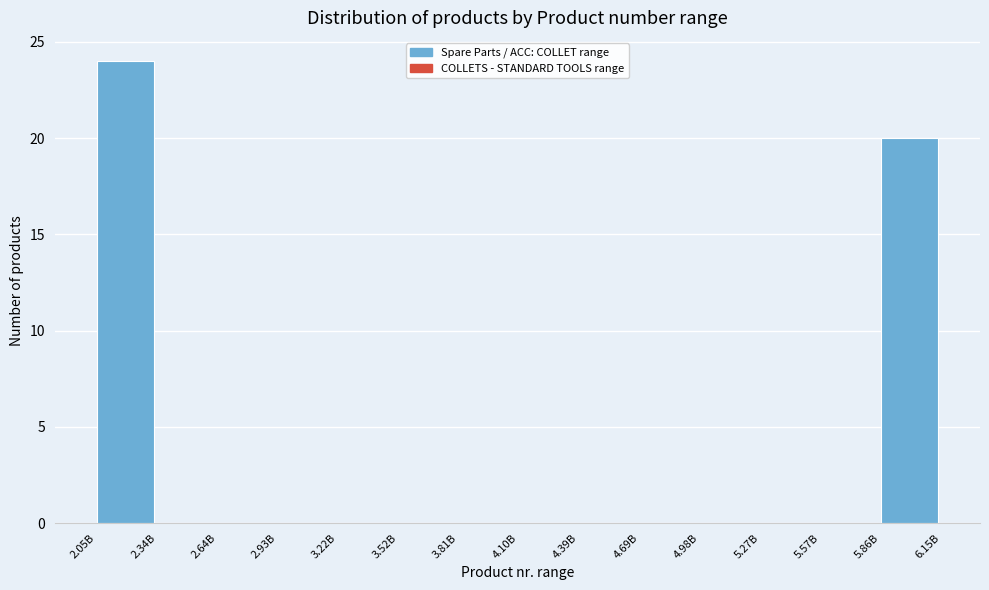

Reading left to right, extract all data points from this chart.

2.05B=24	2.34B=0	2.64B=0	2.93B=0	3.22B=0	3.52B=0	3.81B=0	4.10B=0	4.39B=0	4.69B=0	4.98B=0	5.27B=0	5.57B=0	5.86B=20